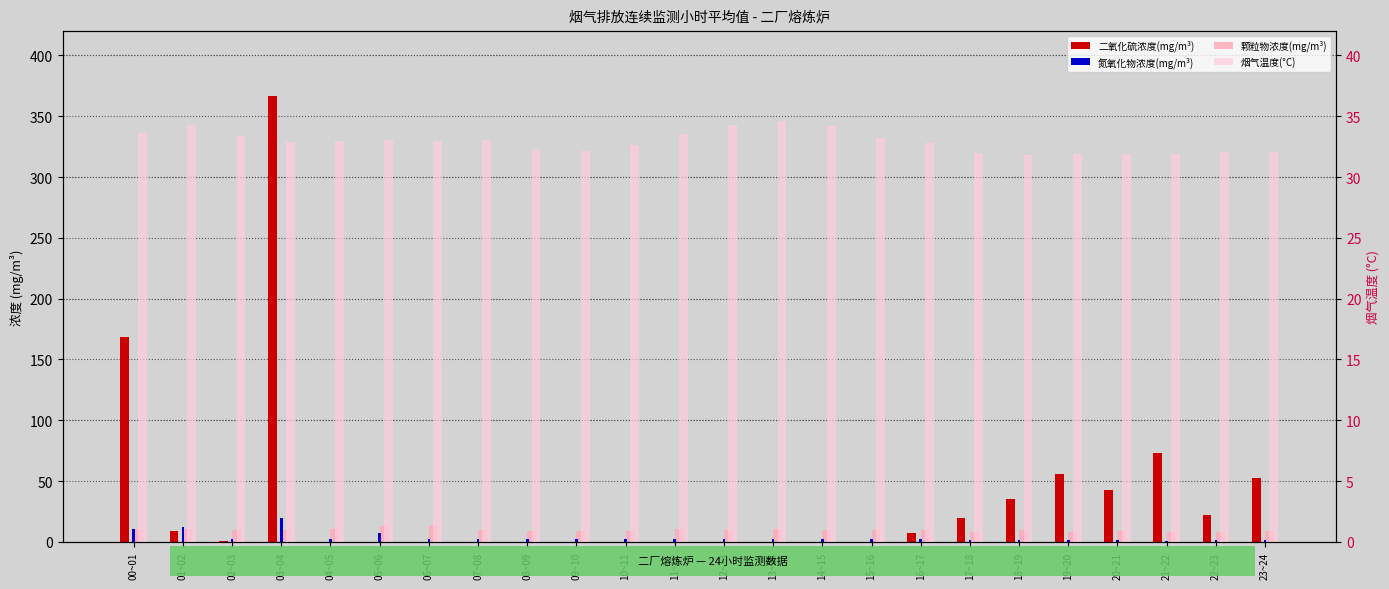

Reading right to left, list all the values displayed in this chart.

二氧化硫浓度(mg/m³): 52.5	21.8	73.1	42.6	56.1	35.6	19.4	7.4	0.0	0.1	0.0	0.0	0.0	0.0	0.0	0.0	0.0	0.0	0.1	0.3	366.7	0.8	9.2	168.5
氮氧化物浓度(mg/m³): 1.5	1.9	1.1	1.5	1.2	1.5	1.8	2.0	2.1	2.1	2.2	2.3	2.3	2.3	2.5	2.6	2.6	2.4	7.7	2.4	19.6	2.4	12.5	10.6
颗粒物浓度(mg/m³): 8.7	8.1	8.2	9.0	8.1	9.7	8.3	10.0	10.0	9.5	10.4	9.8	10.4	8.7	9.3	8.9	9.7	13.7	12.8	10.2	10.2	10.1	10.3	10.8
烟气温度(°C): 32.0	32.1	31.9	31.9	31.9	31.8	32.0	32.8	33.2	34.2	34.6	34.3	33.5	32.6	32.1	32.3	33.1	33.0	33.1	32.9	32.9	33.4	34.3	33.6